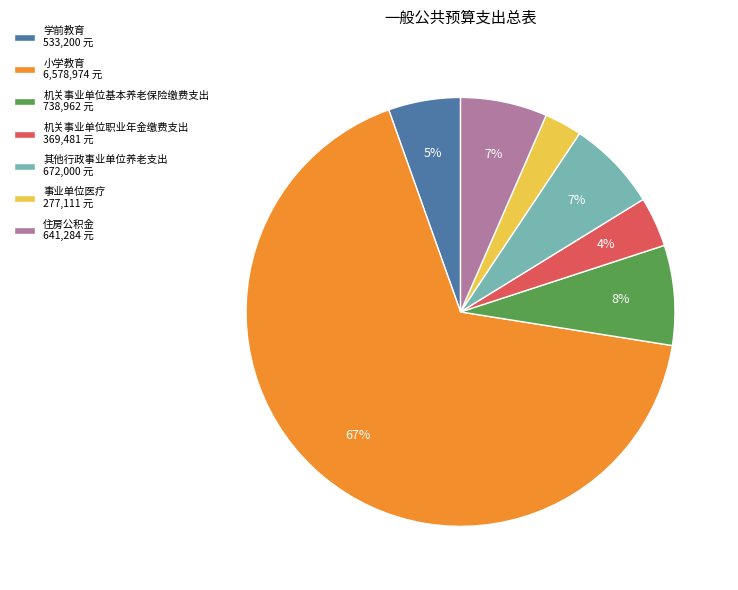

The 机关事业单位基本养老保险缴费支出 slice represents 8% of the pie. True or false?

True